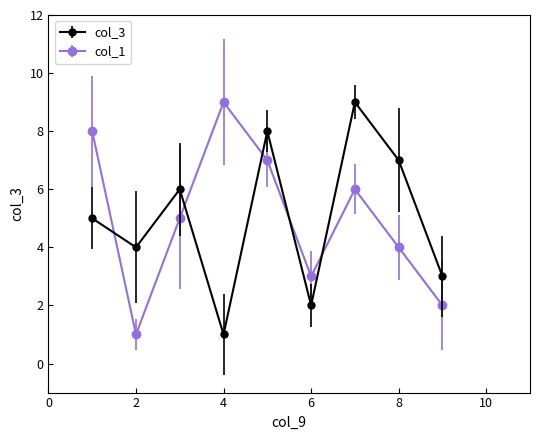

True or false: col_1 has more than 0 interior local peaks.

True